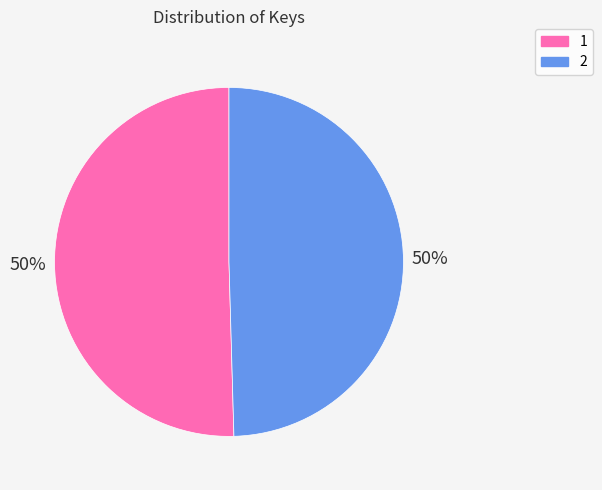

Combined, do 2 and 1 account for over 50%?

Yes